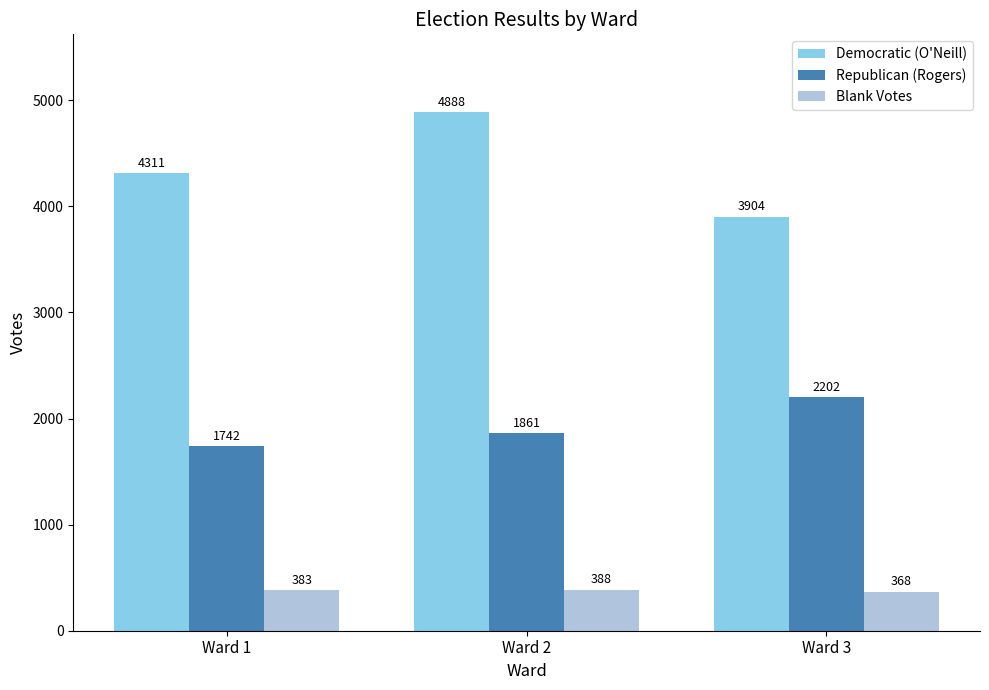

At which label is Blank Votes closest to 378?

Ward 1